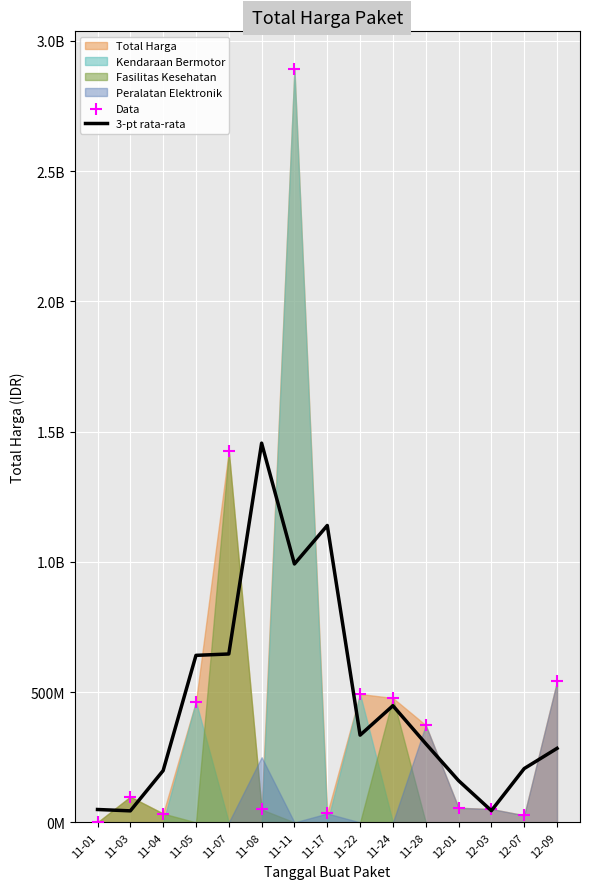

Which series has the largest total across all categories?

Data